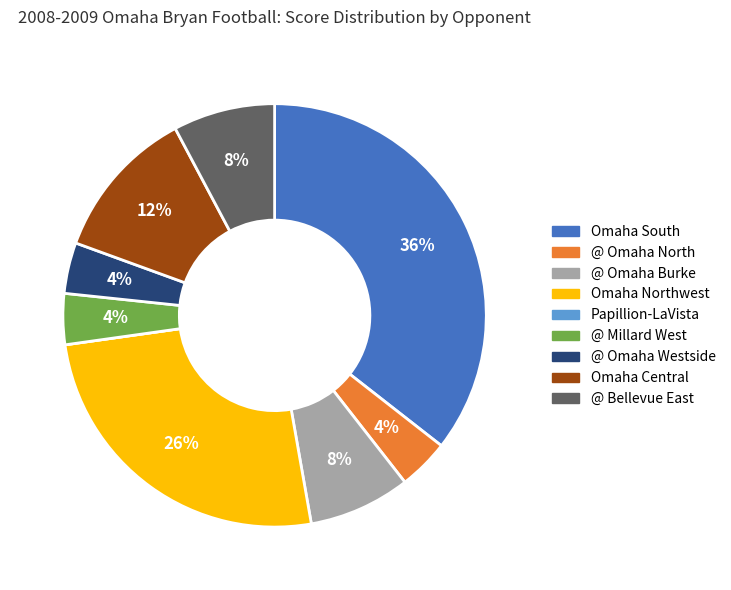

To the nearest percent, what is the average slice percentage?

11%